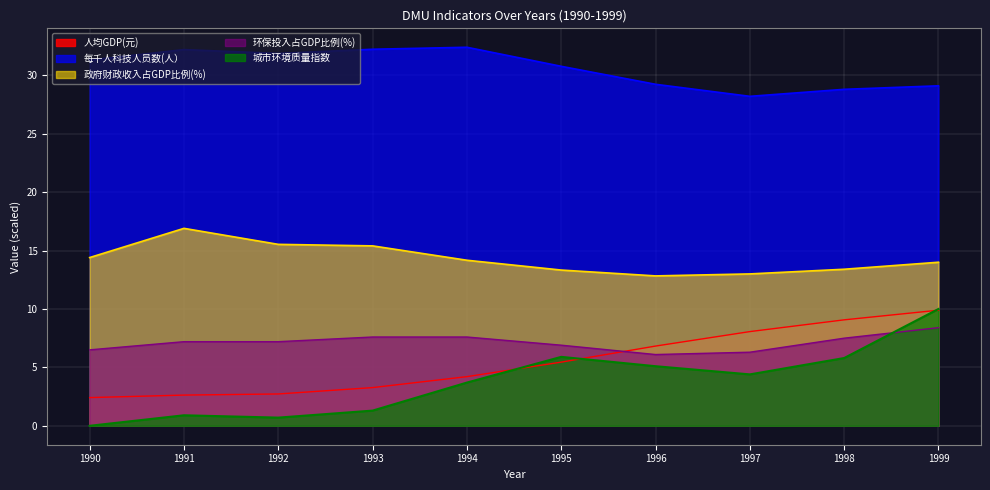

What is the difference between the highest and lowest values at 1994?

28.7